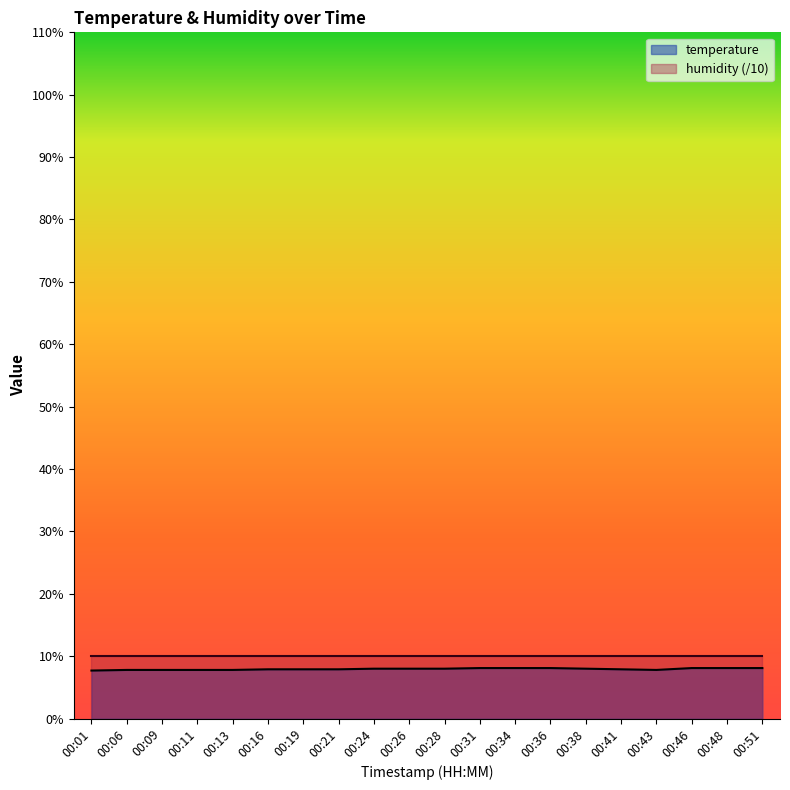

List the labels in order of value, largest first.

00:31, 00:34, 00:36, 00:46, 00:48, 00:51, 00:24, 00:26, 00:28, 00:38, 00:16, 00:19, 00:21, 00:41, 00:06, 00:09, 00:11, 00:13, 00:43, 00:01